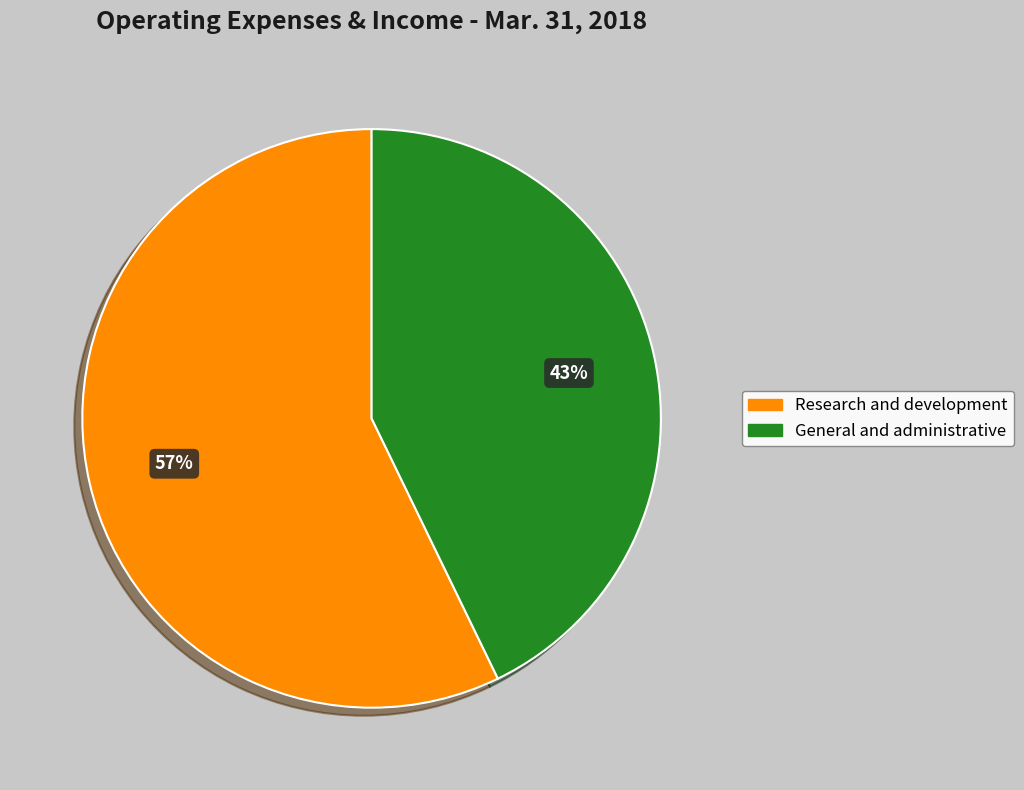

How many slices are in this pie chart?

2